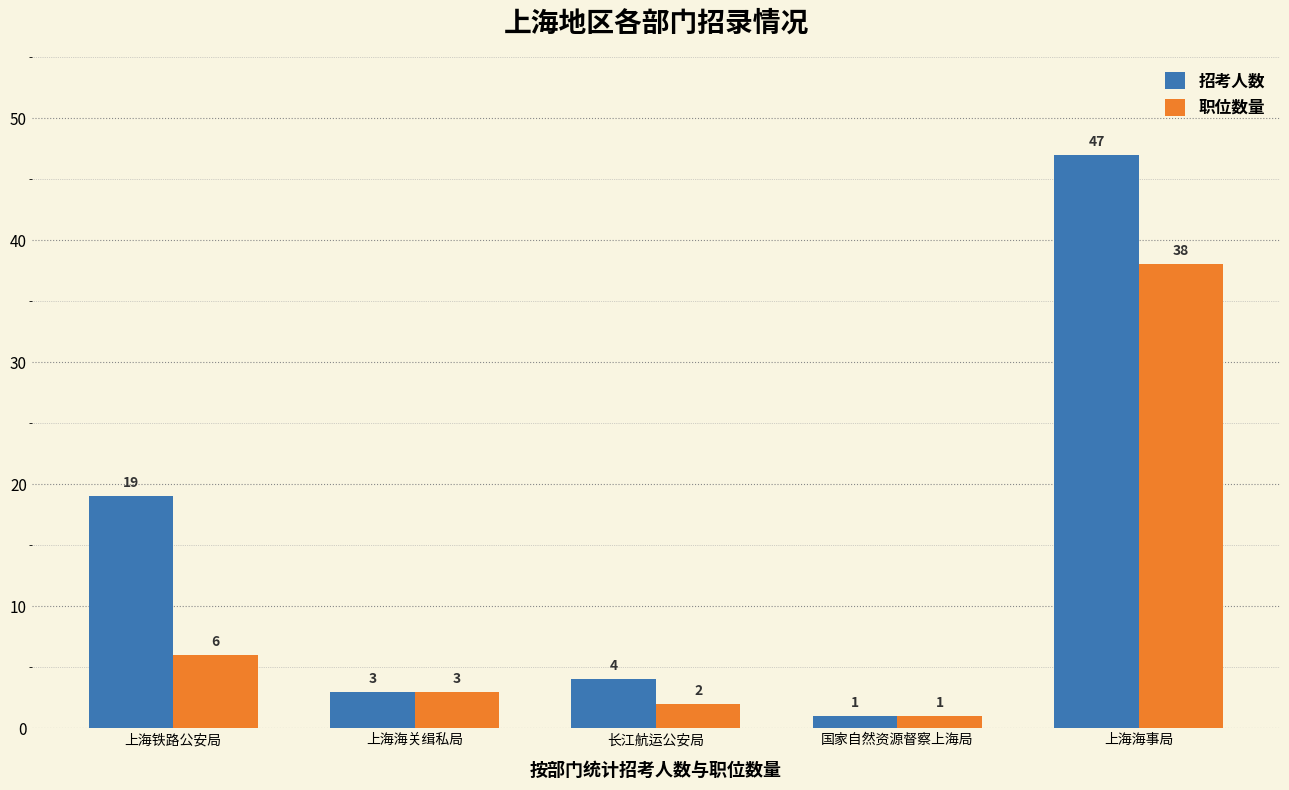

The value of 职位数量 at 国家自然资源督察上海局 is 1. True or false?

True